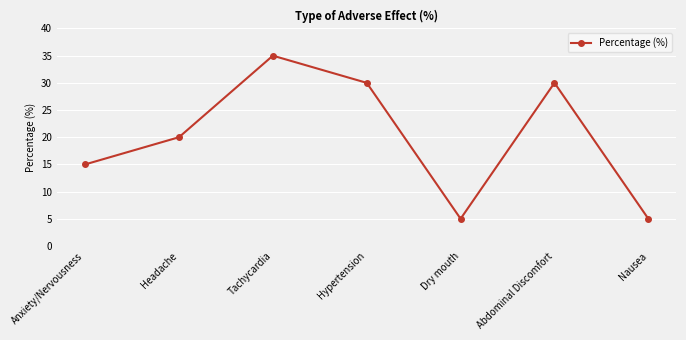

What position from the right is Nausea?

1